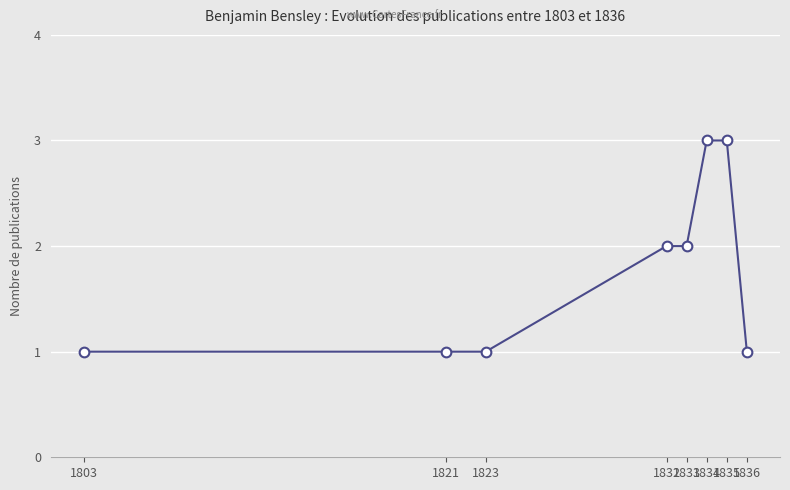

Reading left to right, extract all data points from this chart.

1	1	1	2	2	3	3	1